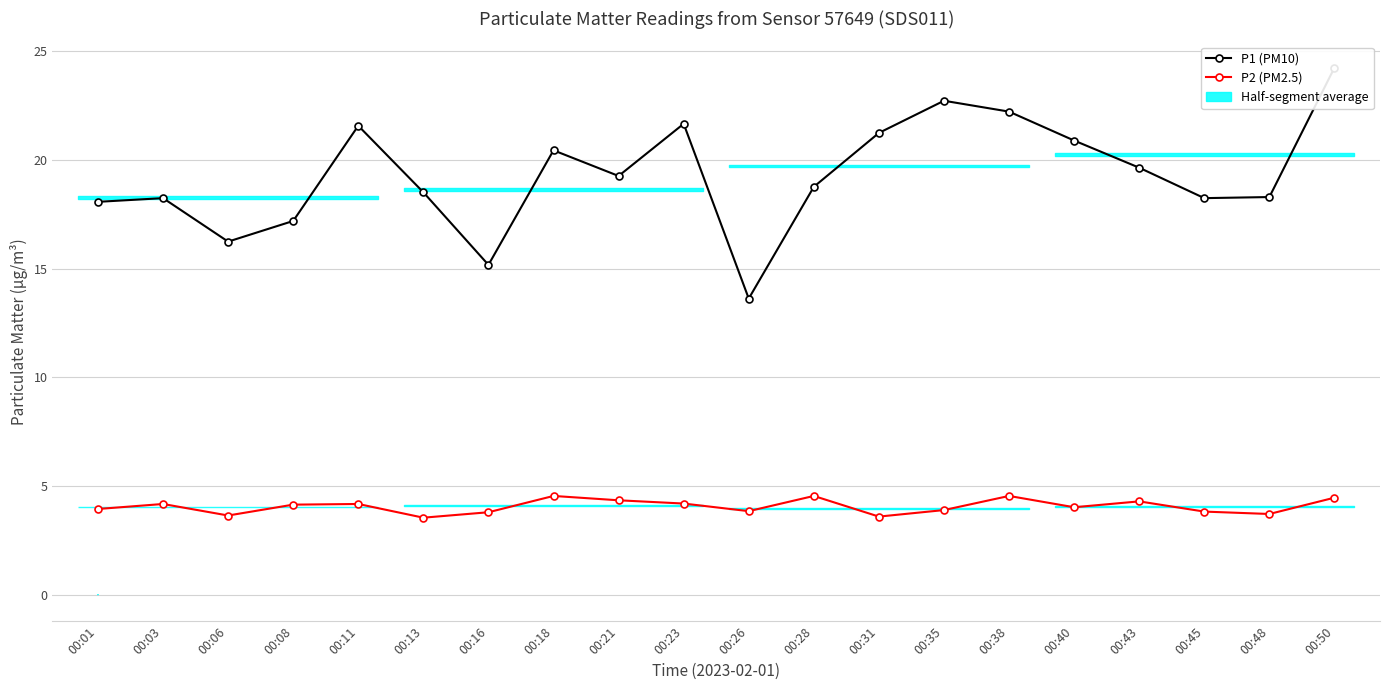

List the labels in order of P1 (PM10) value, largest first.

00:50, 00:35, 00:38, 00:23, 00:11, 00:31, 00:40, 00:18, 00:43, 00:21, 00:28, 00:13, 00:48, 00:03, 00:45, 00:01, 00:08, 00:06, 00:16, 00:26